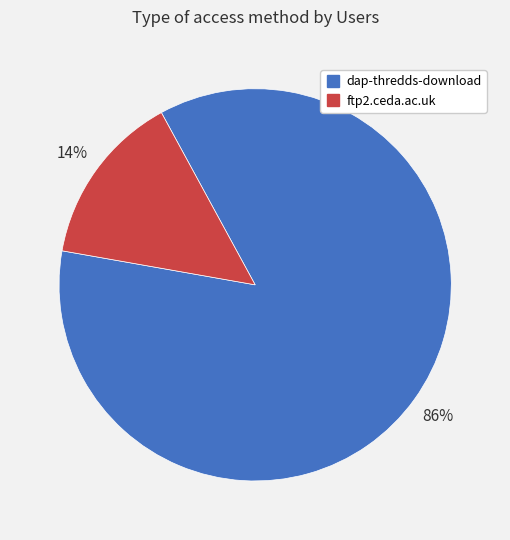

What is the ratio of the value at ftp2.ceda.ac.uk to the value at dap-thredds-download?

0.2